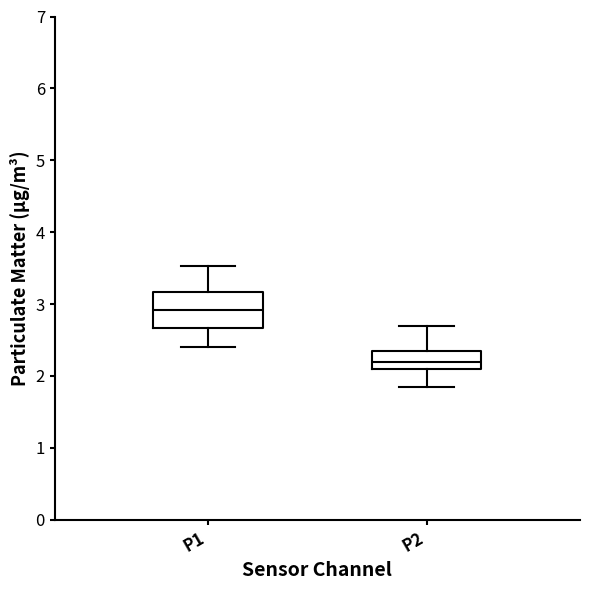

Reading left to right, read every box against the y-axis: the position of its median line, the range the box covers, and the ends of its whiskers. The values are not printed on the chart, so give them approximately, as read against the axis.

P1: median 2.9, box 2.7 to 3.2, whiskers 2.4 to 3.5
P2: median 2.2, box 2.1 to 2.4, whiskers 1.9 to 2.7